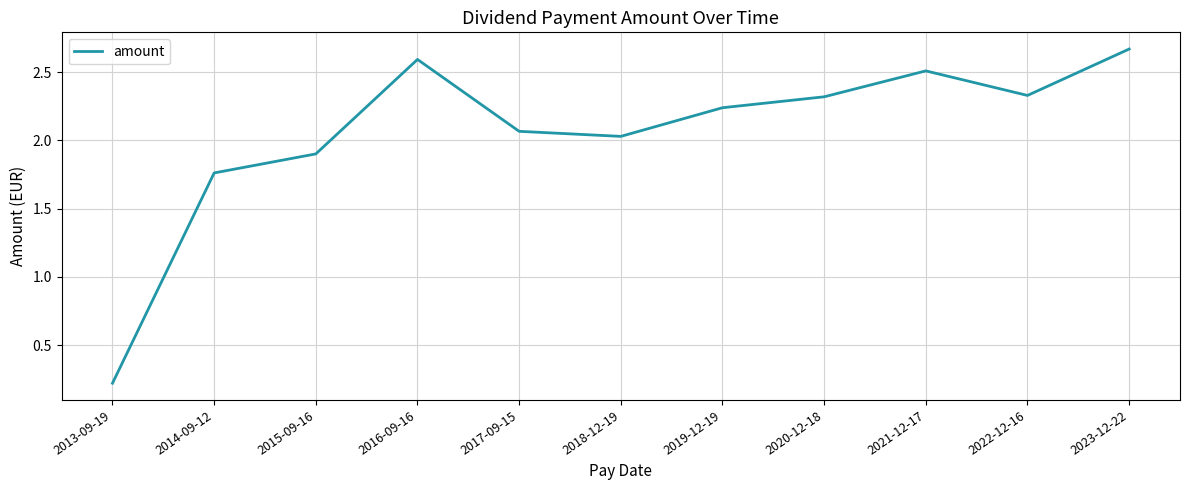

Which category has the highest value across all series?

2023-12-22